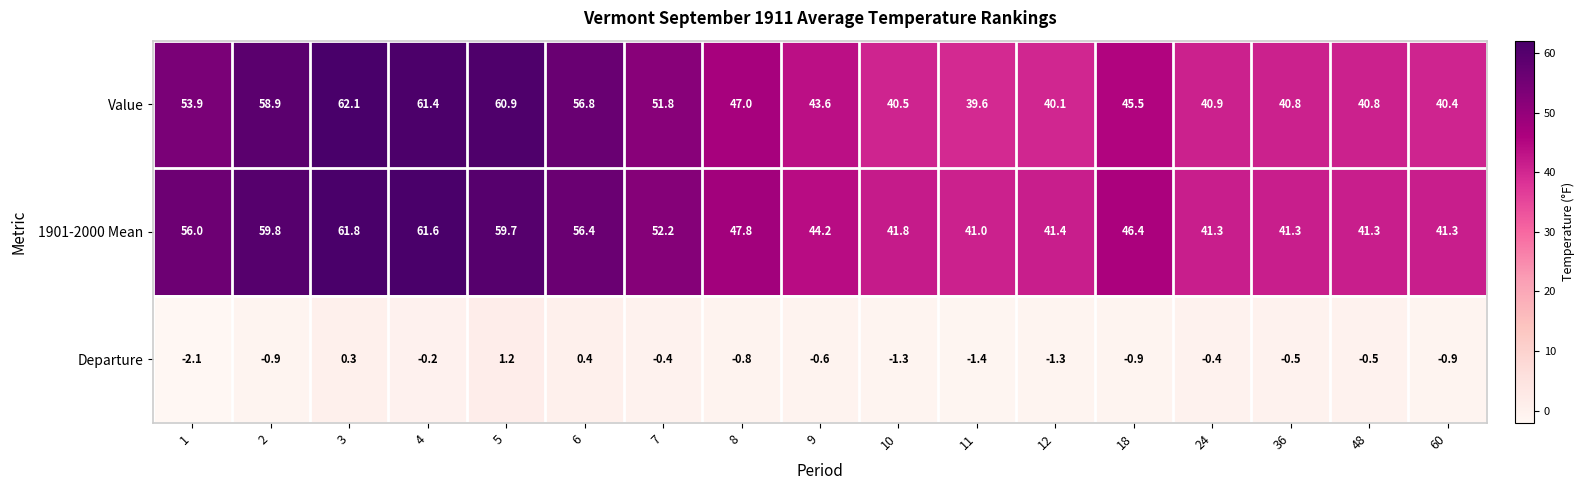

Is the value of Value at 5 greater than the value of 1901-2000 Mean at 4?

No